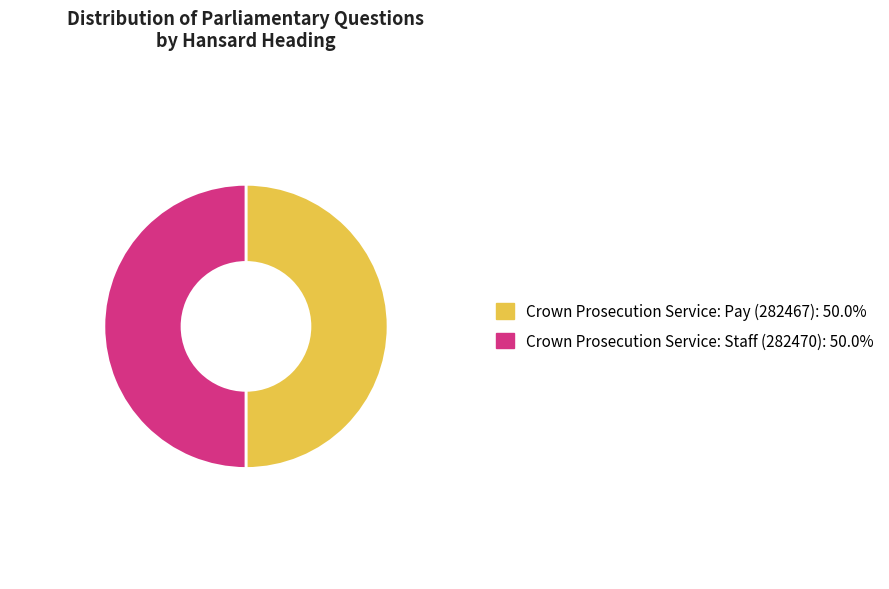

Combined, do Crown Prosecution Service: Pay (282467) and Crown Prosecution Service: Staff (282470) account for over 50%?

Yes